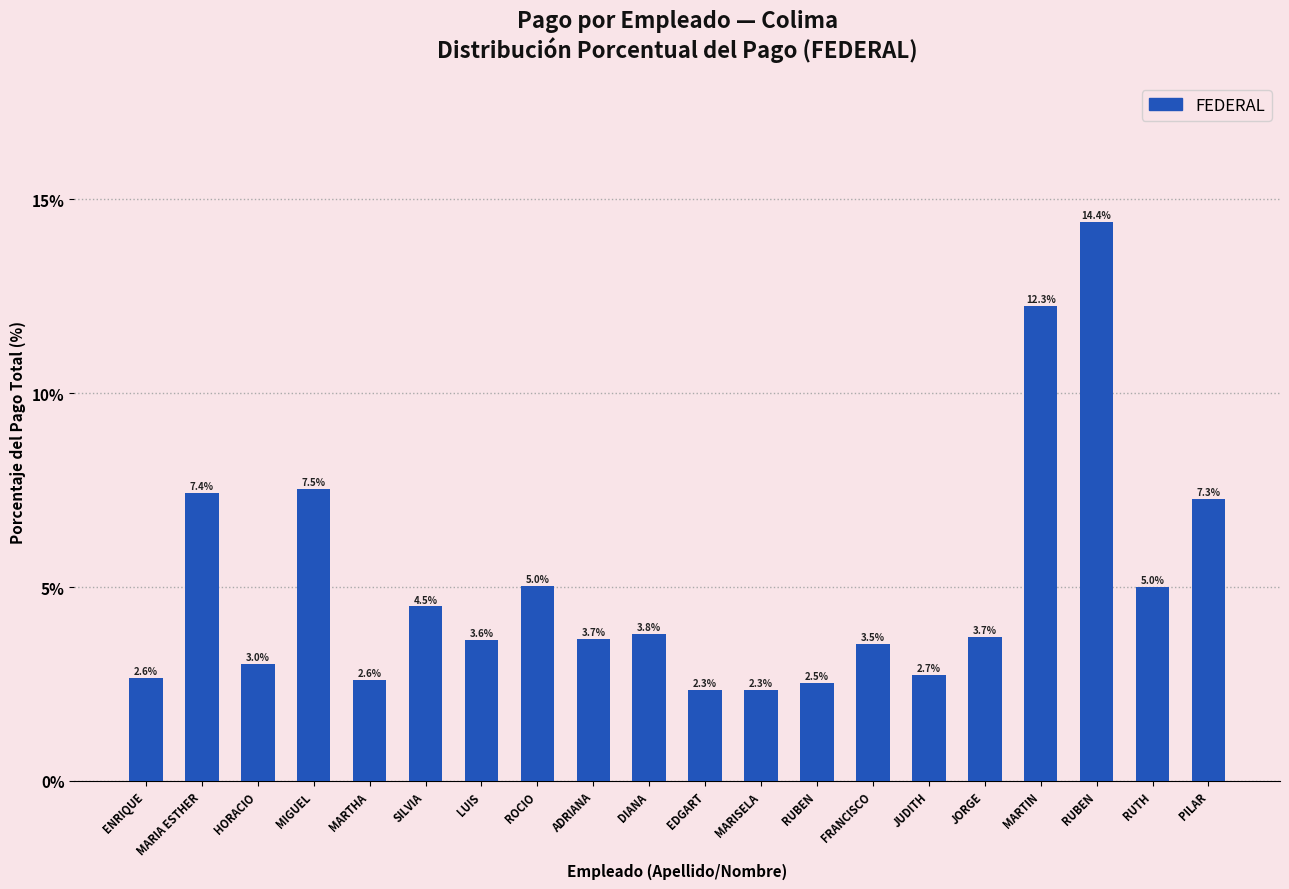

Which has a higher value, MARTIN or LUIS?

MARTIN